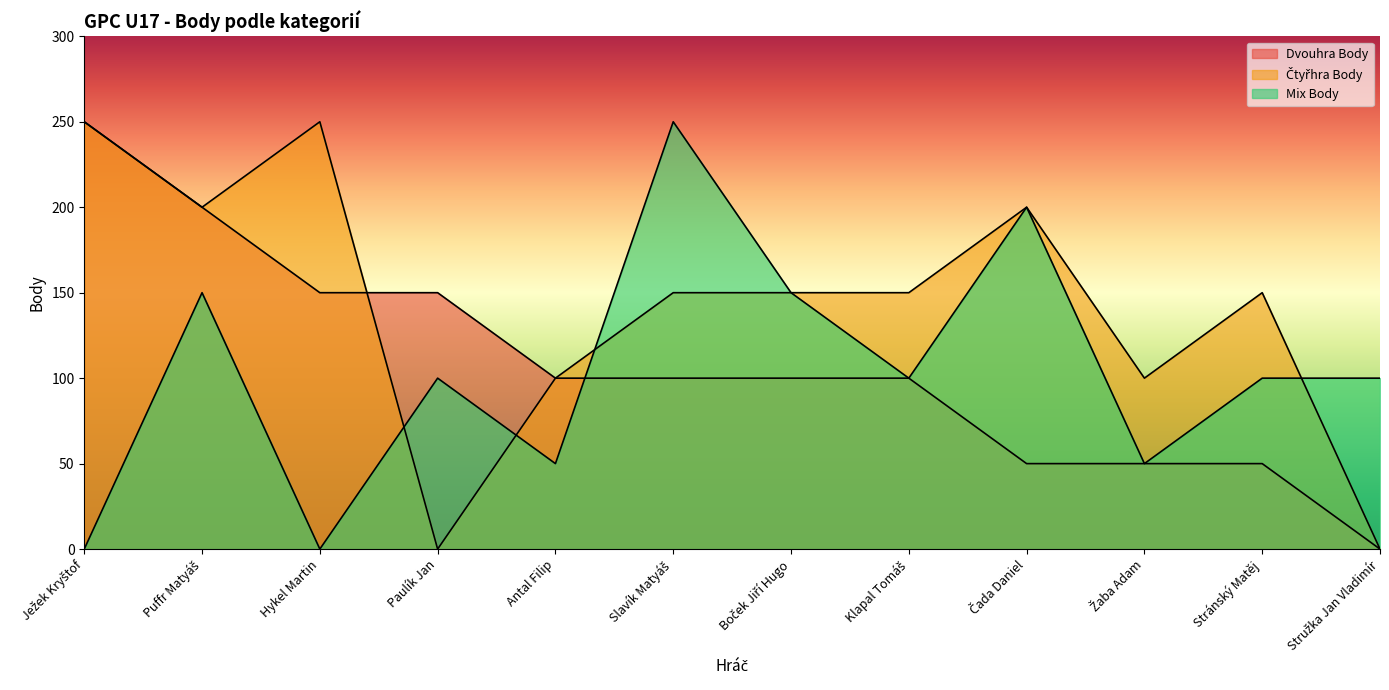

At which category is the sum across all series the highest?

Puffr Matyáš